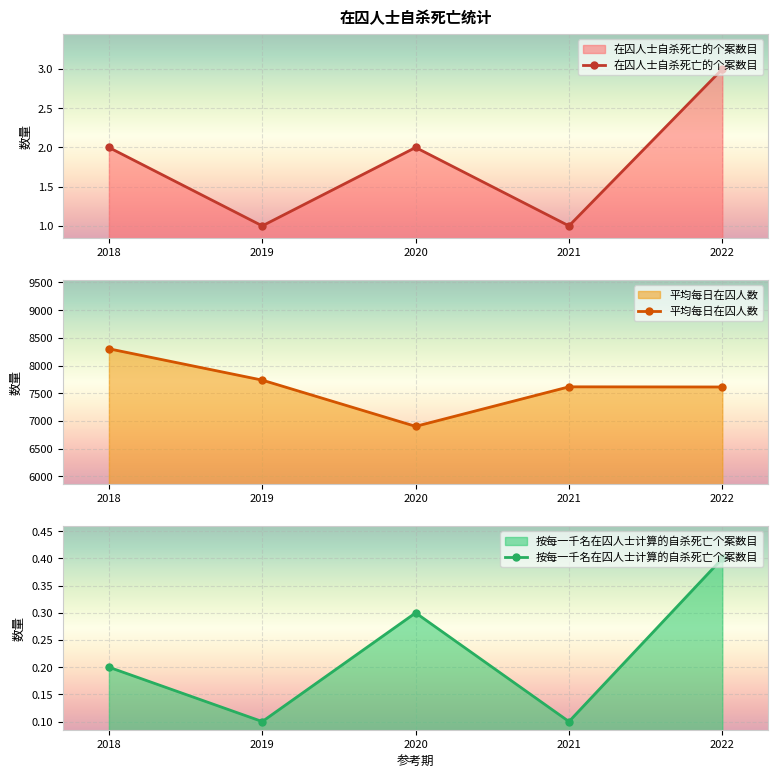

What is the difference between the second highest and minimum values in the 按每一千名在囚人士计算的自杀死亡个案数目 series?

0.2